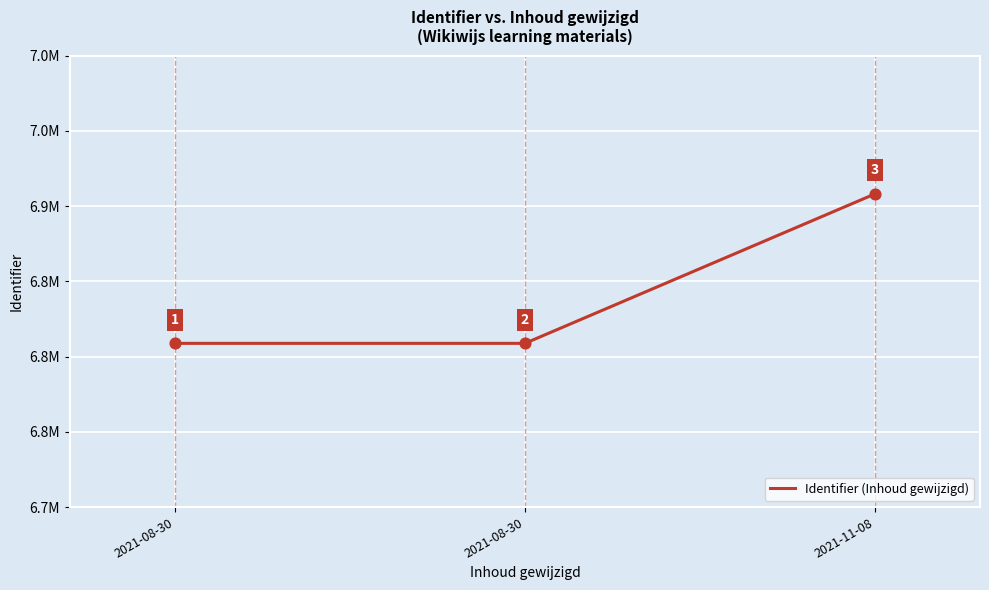

What is the change in value from 2021-08-30 to 2021-08-30?

+1